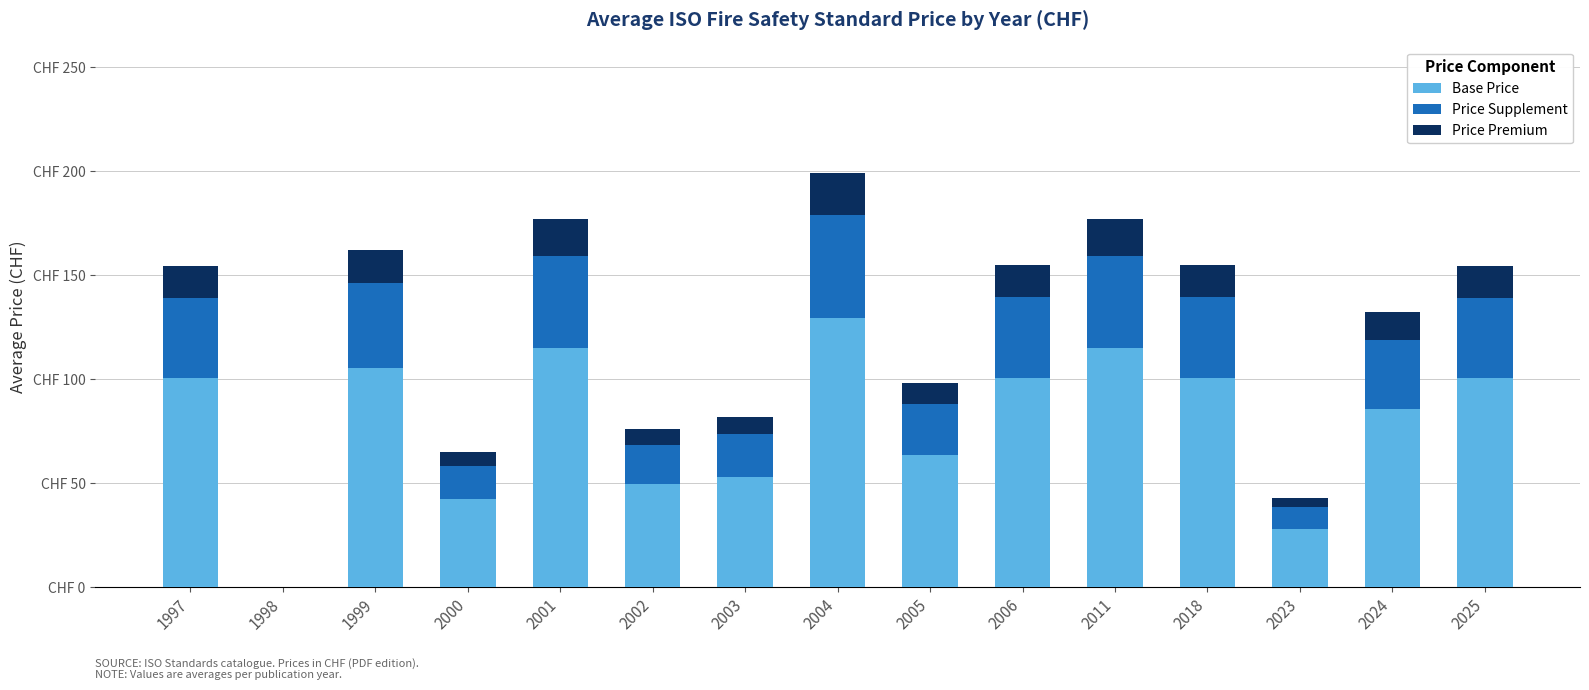

What are all the series names shown in the legend?

Base Price, Price Supplement, Price Premium